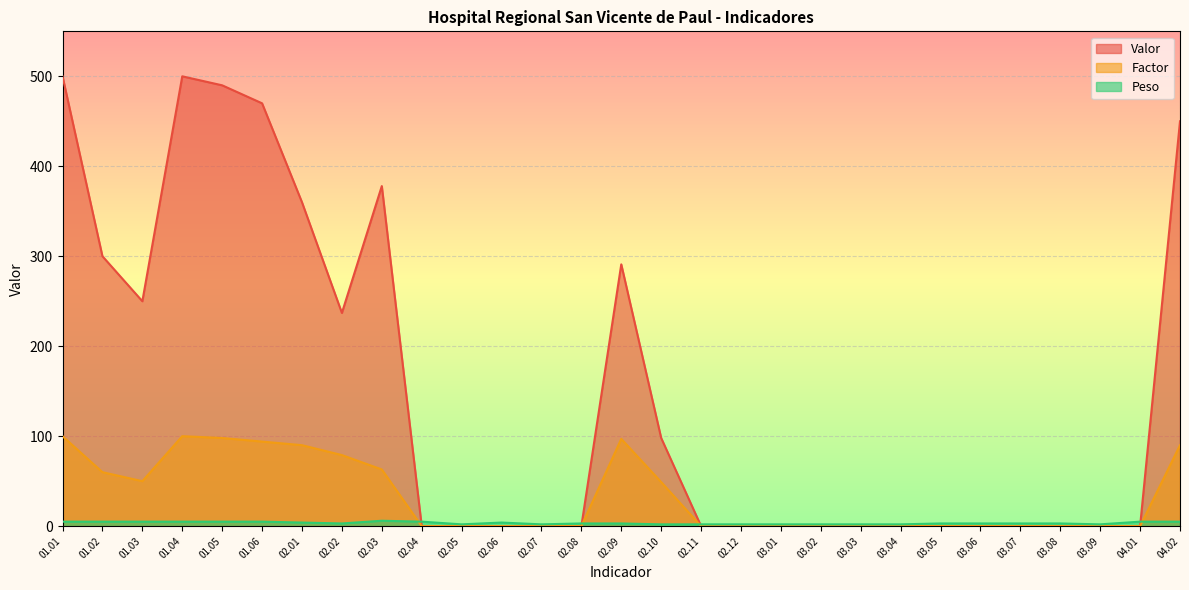

How many values in the Factor series exceed 0?

12